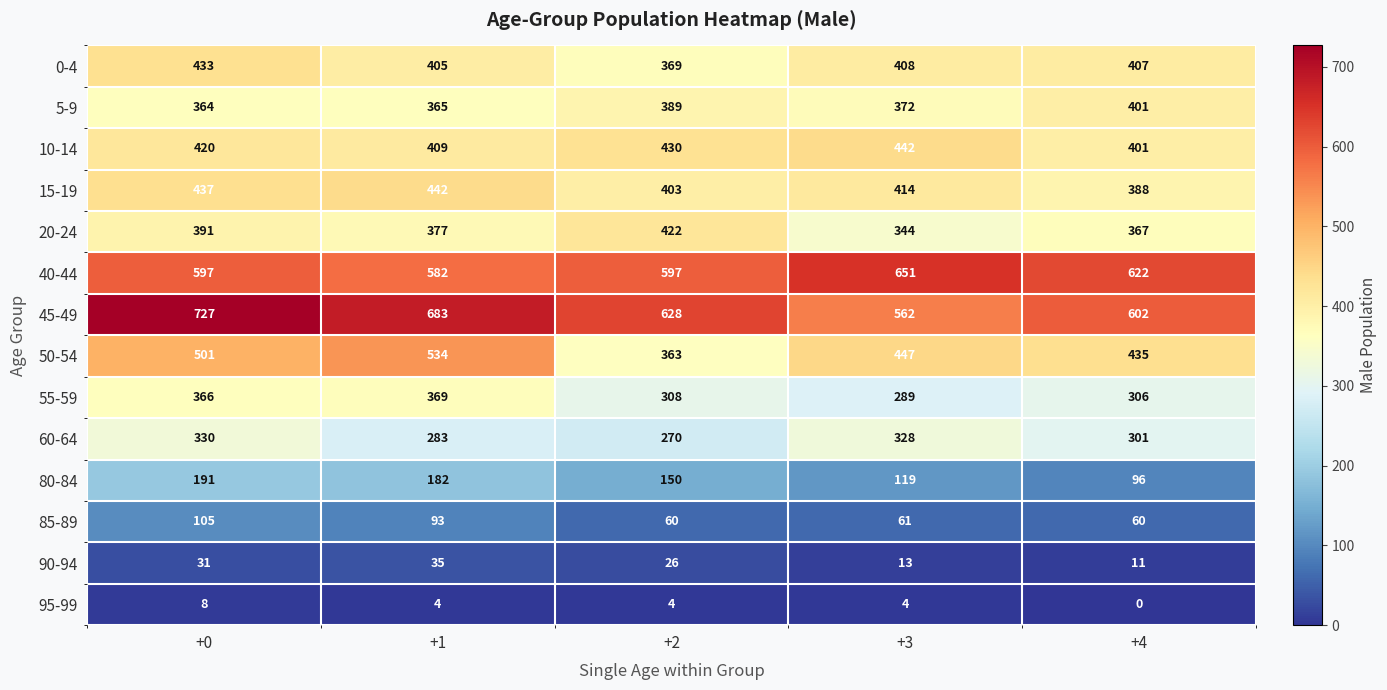

Between +2 and +3, which series saw the biggest shift?

50-54